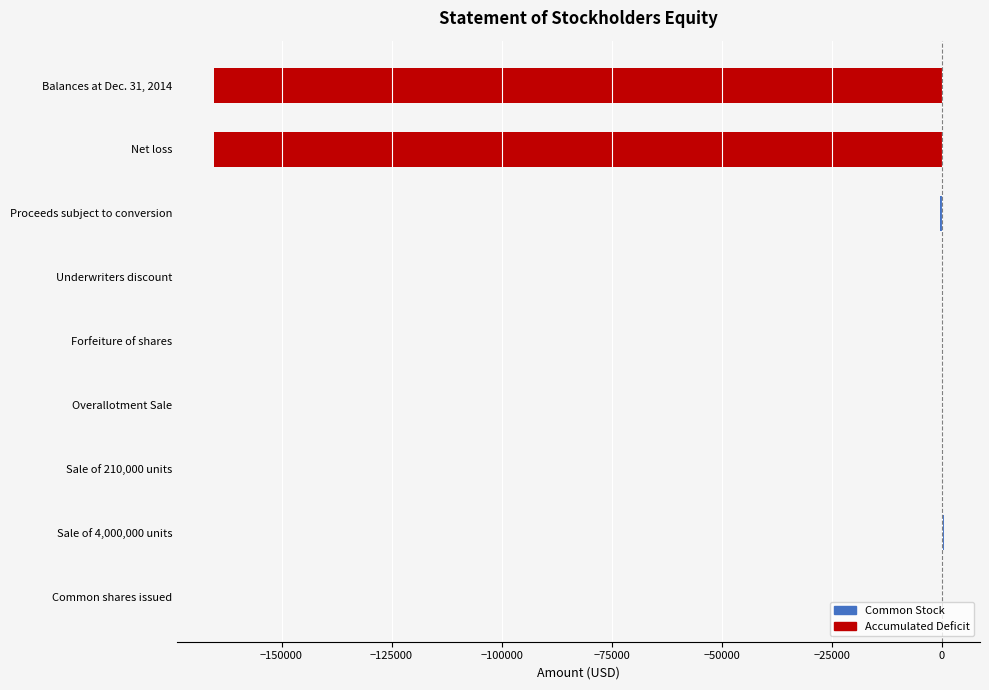

How many bars are there in each group?

2